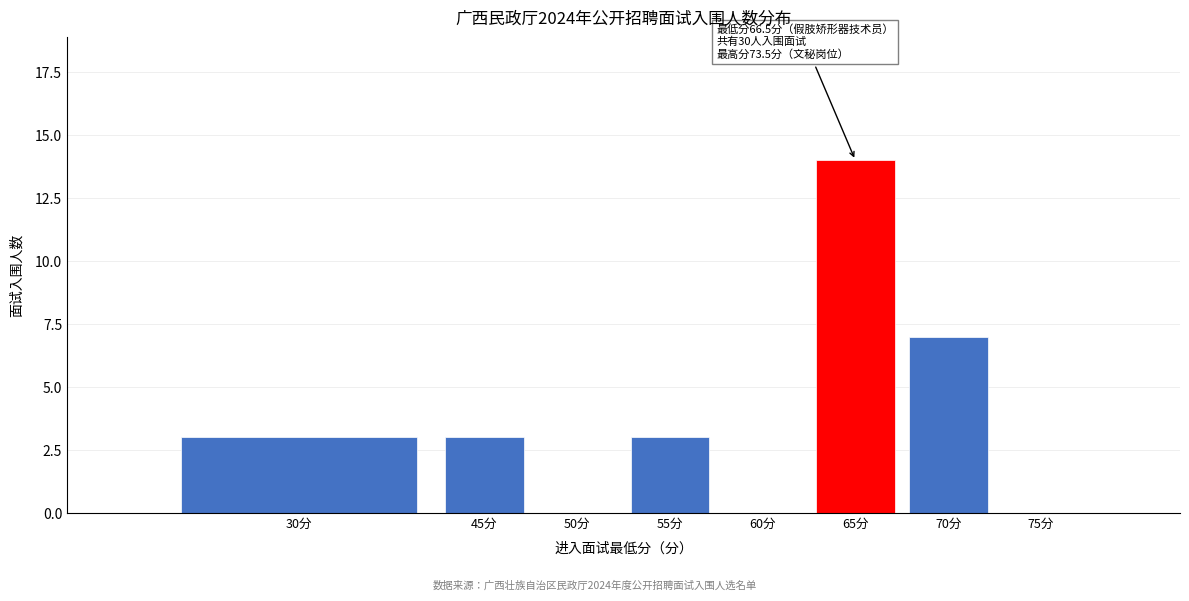

Reading right to left, extract all data points from this chart.

75分=0	70分=7	65分=14	60分=0	55分=3	50分=0	45分=3	30分=3